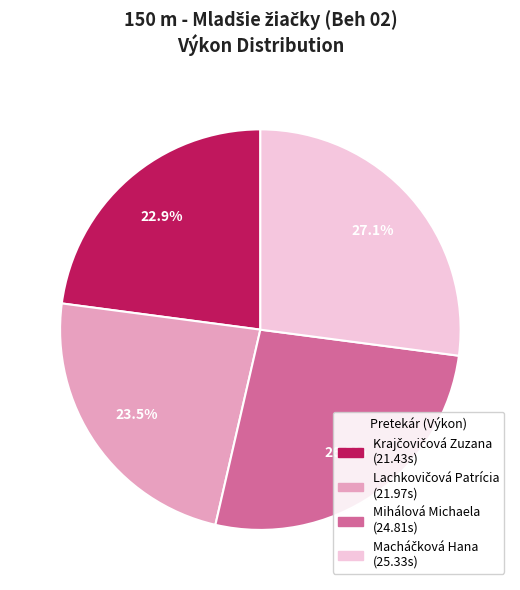

Does any single category account for the majority?

No